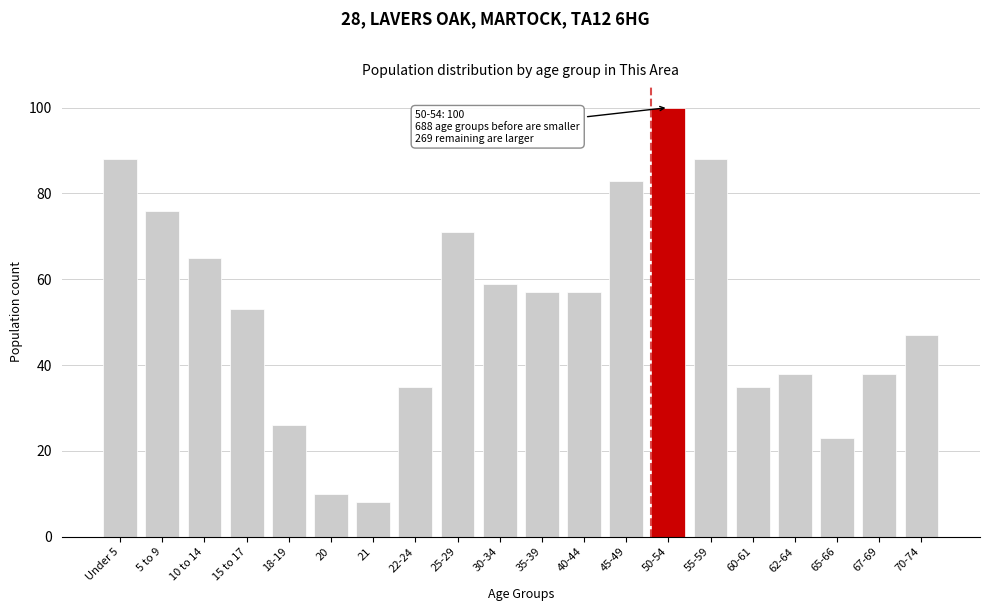

Reading right to left, extract all data points from this chart.

47	38	23	38	35	88	100	83	57	57	59	71	35	8	10	26	53	65	76	88